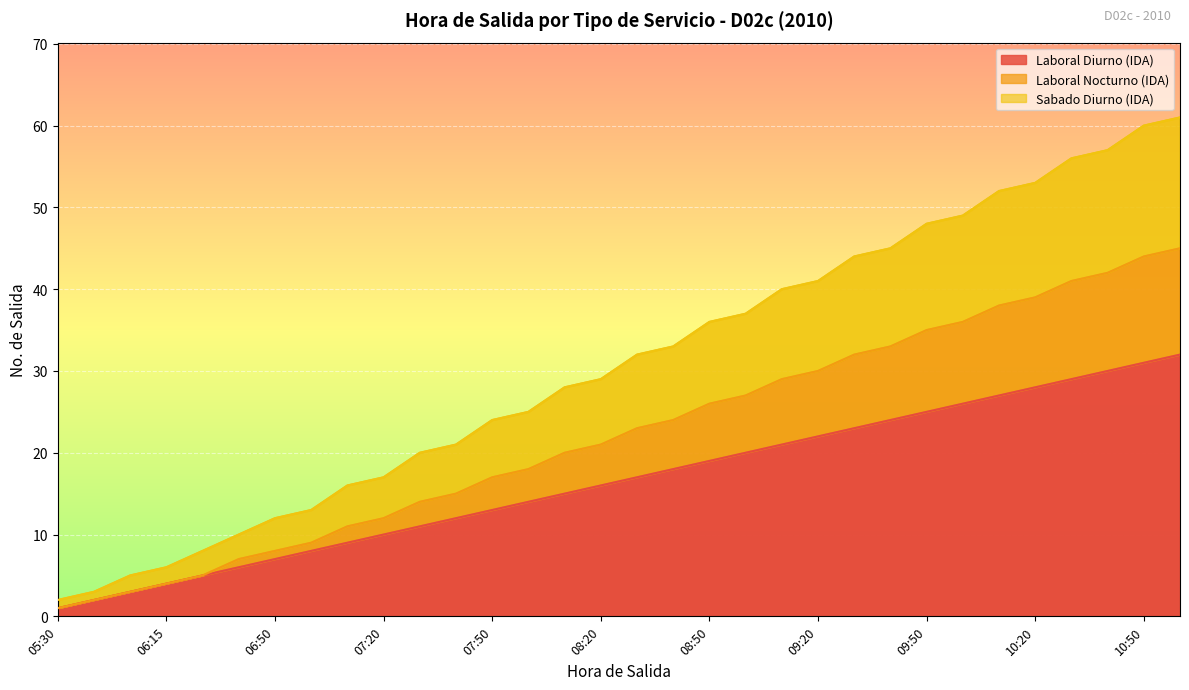

What position from the left is 10:30?

29